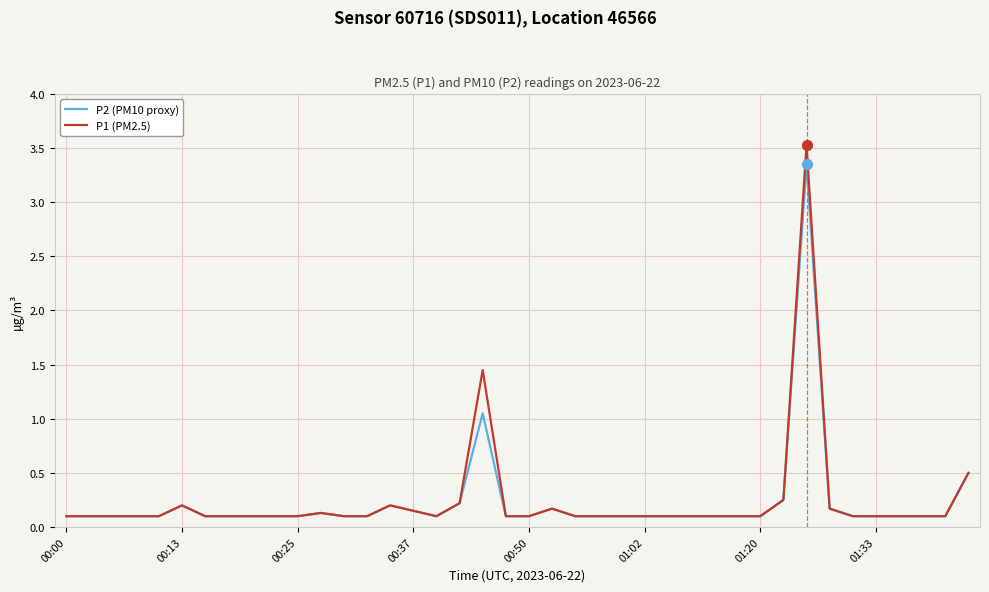

What are all the series names shown in the legend?

P2 (PM10 proxy), P1 (PM2.5)